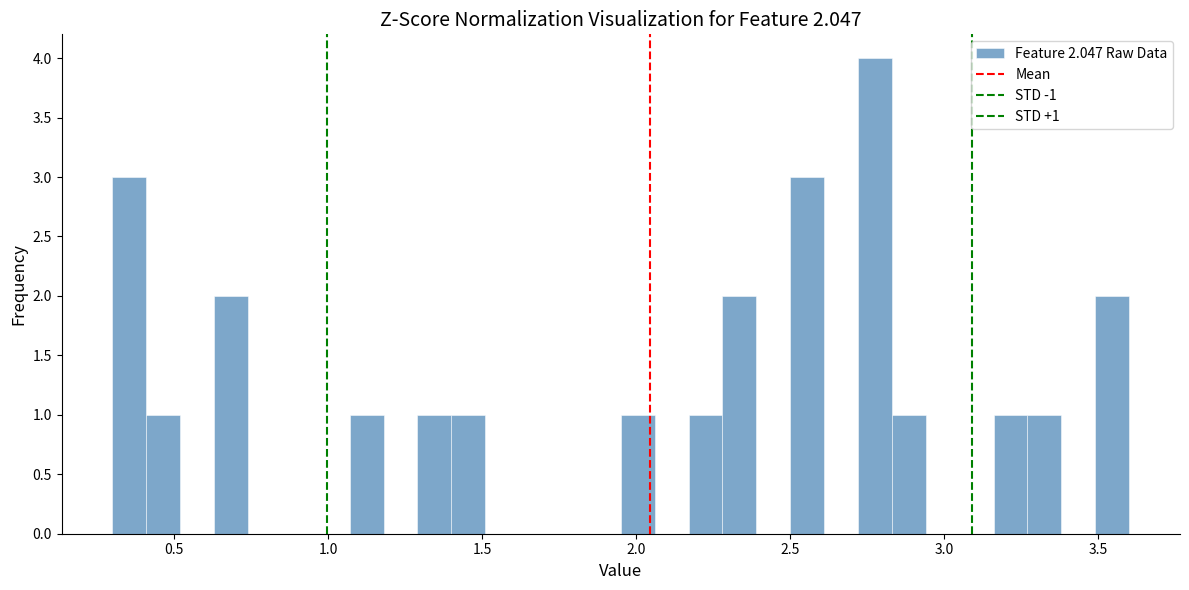

Read against the x-axis, roughly where is the centre of the tallest bar?

2.80